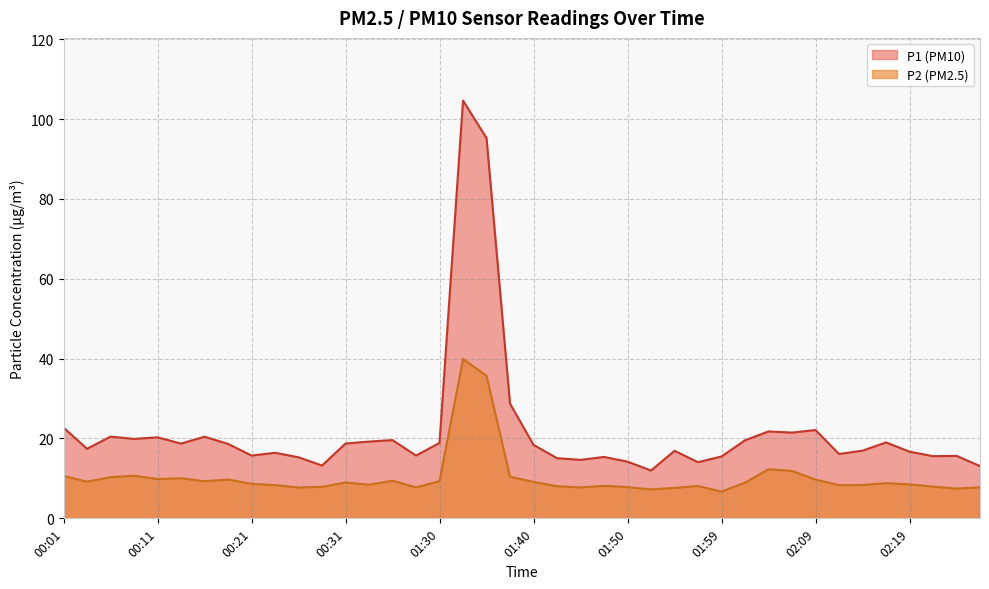

How many lines are shown in the chart?

2